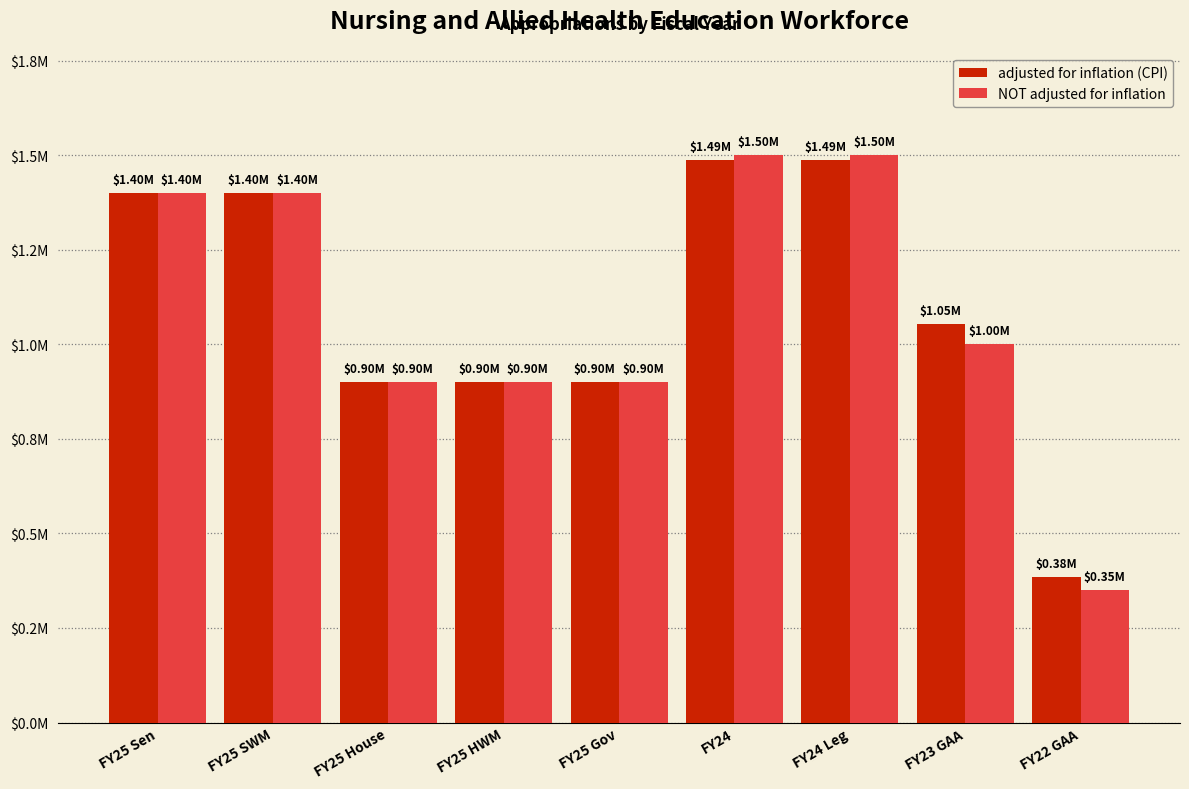

What are all the series names shown in the legend?

adjusted for inflation (CPI), NOT adjusted for inflation